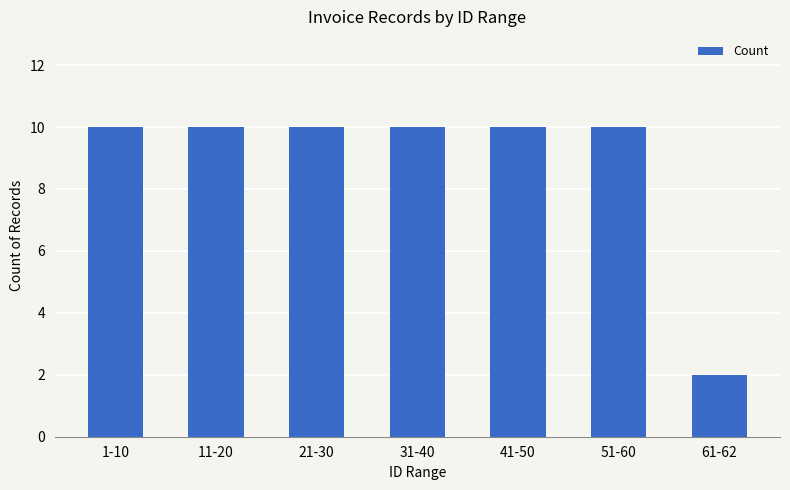

What is the maximum value shown in the chart?

10